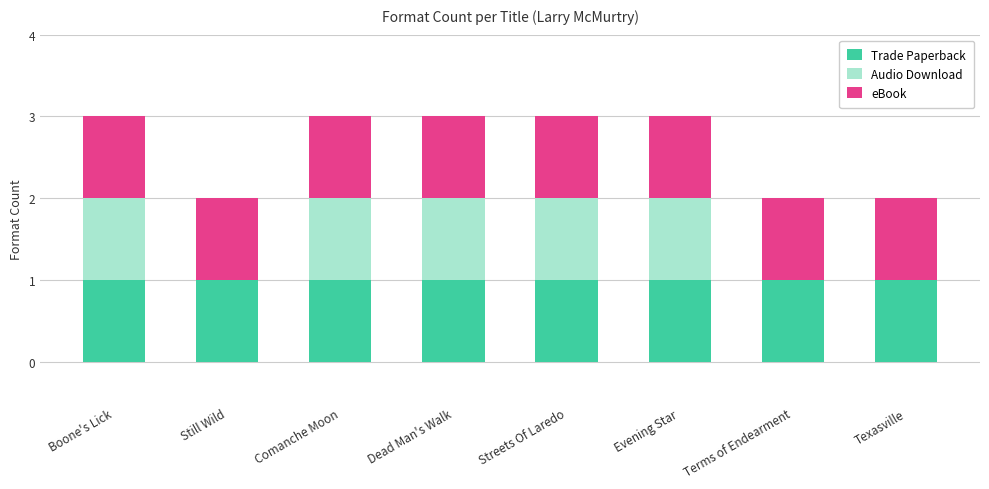

What is the sum of all Trade Paperback values?

8